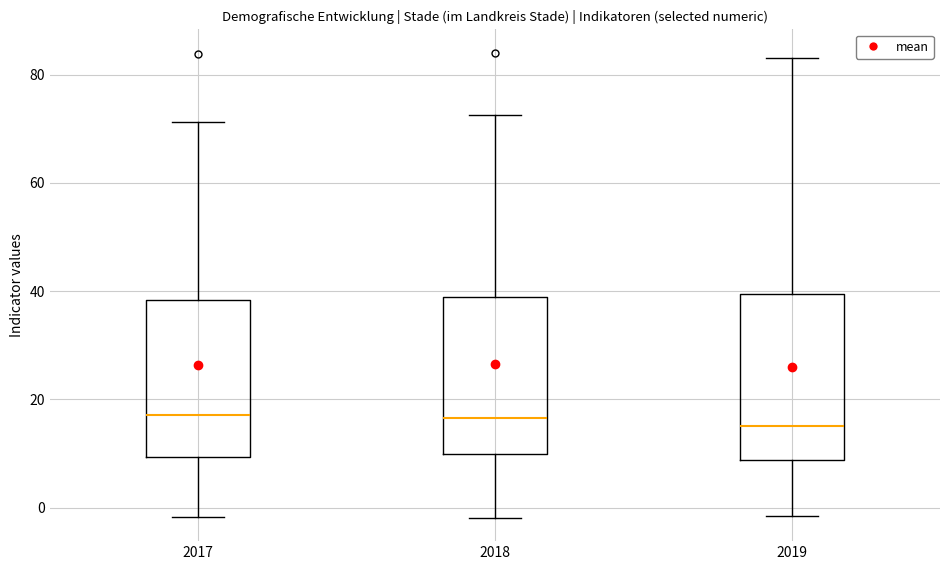

Reading left to right, transcribe this box plot: for each box, give where its median line is, the range the box spans, and where its two whiskers end, as read against the y-axis. The values are not printed on the chart, so give them approximately, as read against the axis.

2017: median 18, box 10 to 38, whiskers -2 to 72
2018: median 16, box 10 to 38, whiskers -2 to 72
2019: median 16, box 8 to 40, whiskers -2 to 84